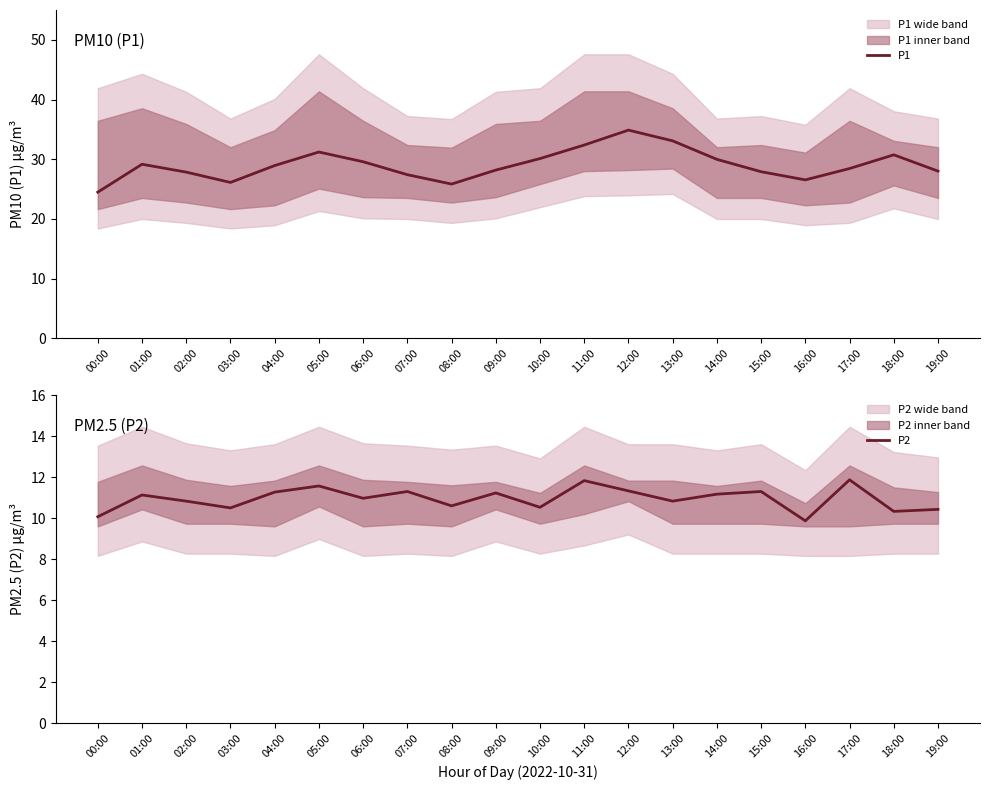

Rank the series at 16:00 from lowest to highest value.

P2, P1